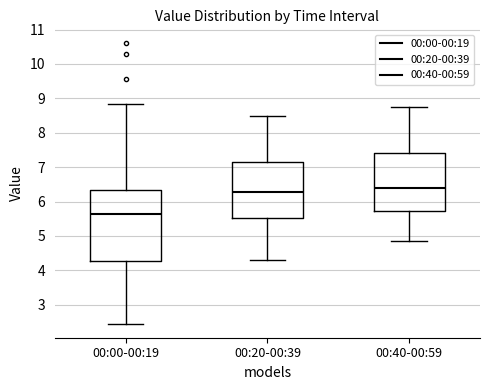

Which box has the highest median line?

00:40-00:59